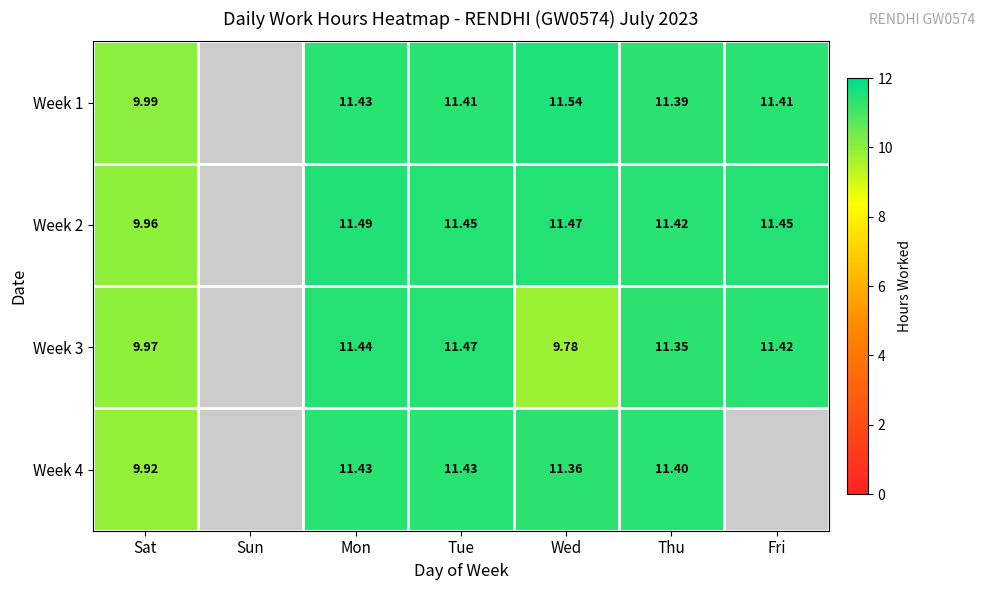

Is the value of Week 1 at Mon greater than the value of Week 2 at Tue?

No